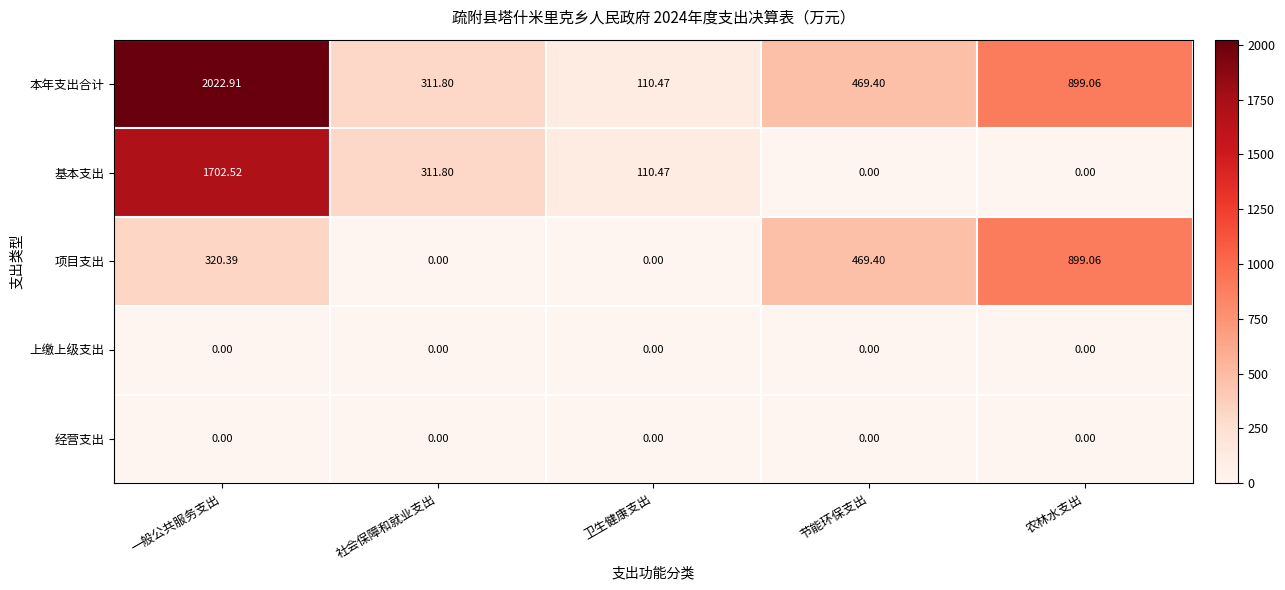

What is the greatest value displayed?

2022.9